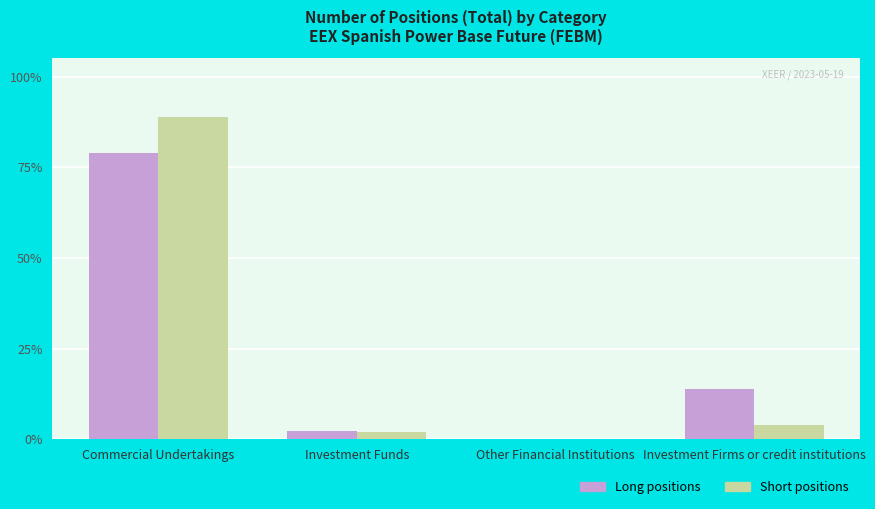

Are the bars grouped side by side (vs. stacked)?

Yes